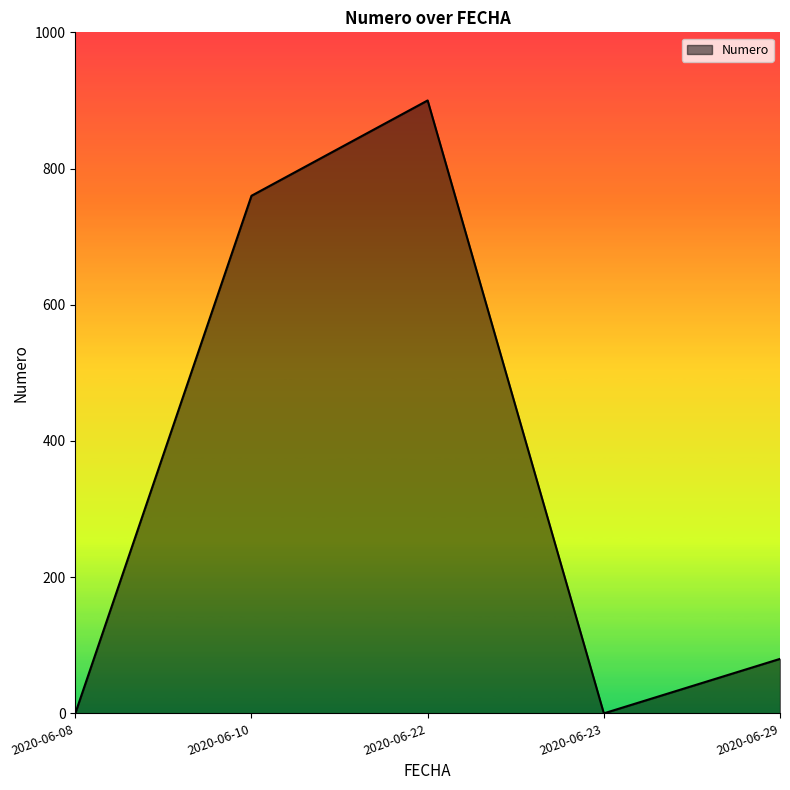

Is it true that the value at 2020-06-23 is -414?

False